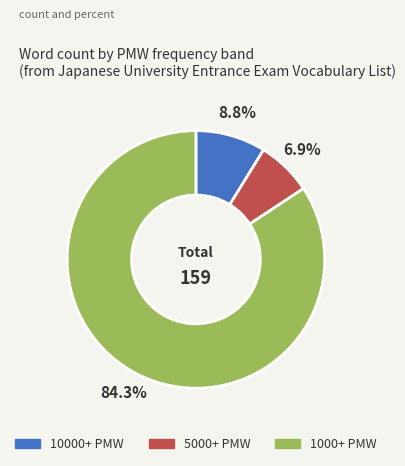

What is the largest slice in the pie chart?

1000+